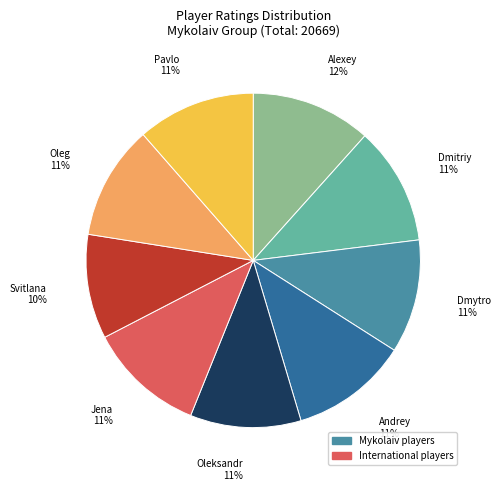

To the nearest percent, what is the difference between the largest and smallest slice percentages?

2%